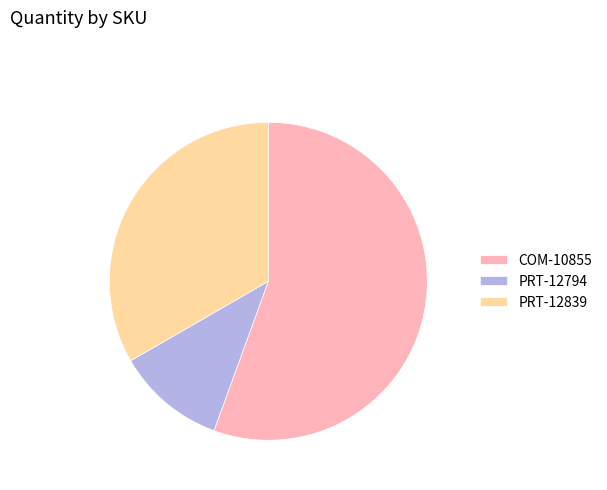

Which slice is the smallest?

PRT-12794